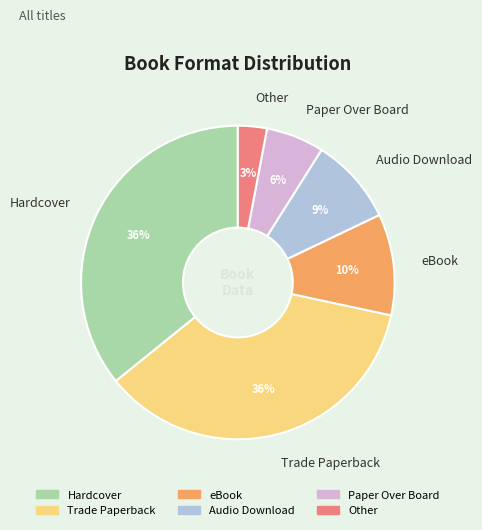

True or false: Hardcover accounts for 36% of the total.

True